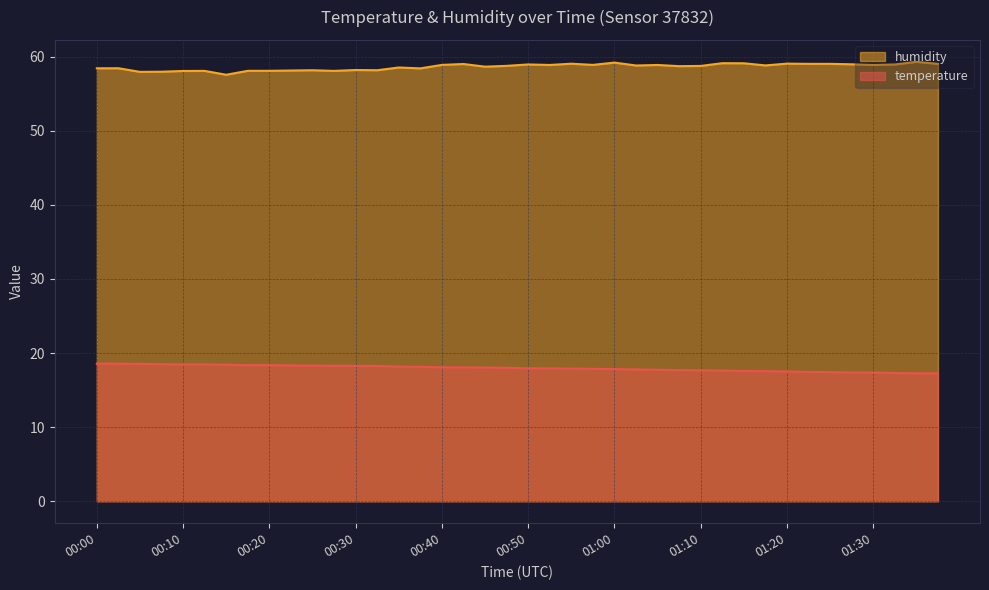

Which series has the widest spread of values?

humidity